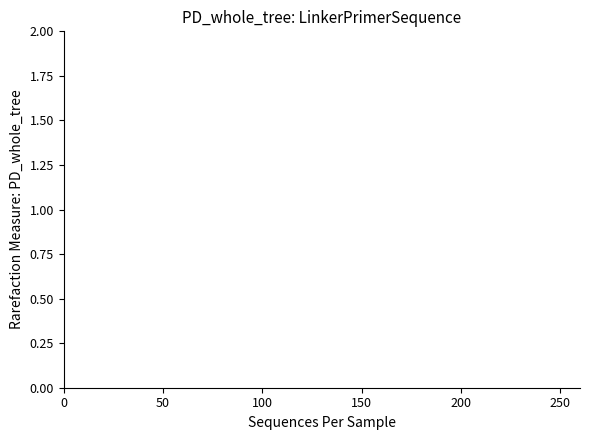

True or false: P2 and P1 intersect in this chart.

False